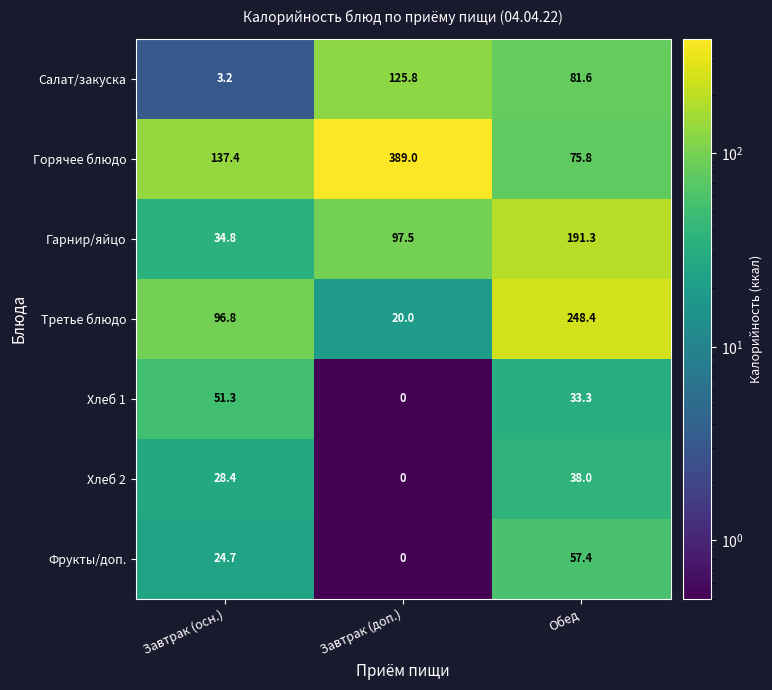

Is it true that Горячее блюдо equals 75.8 at Обед?

True